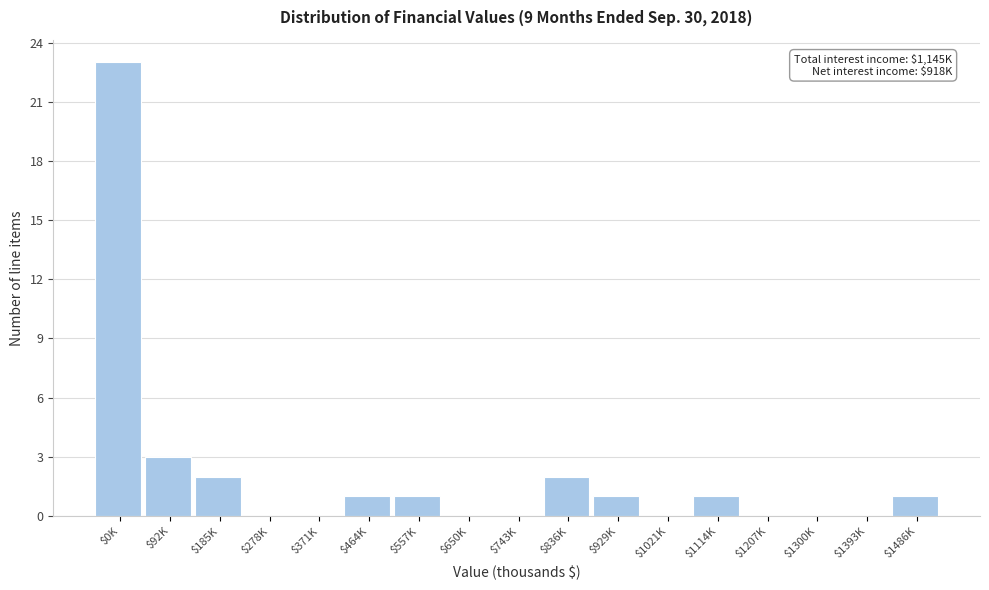

What is the sum of all values?

35